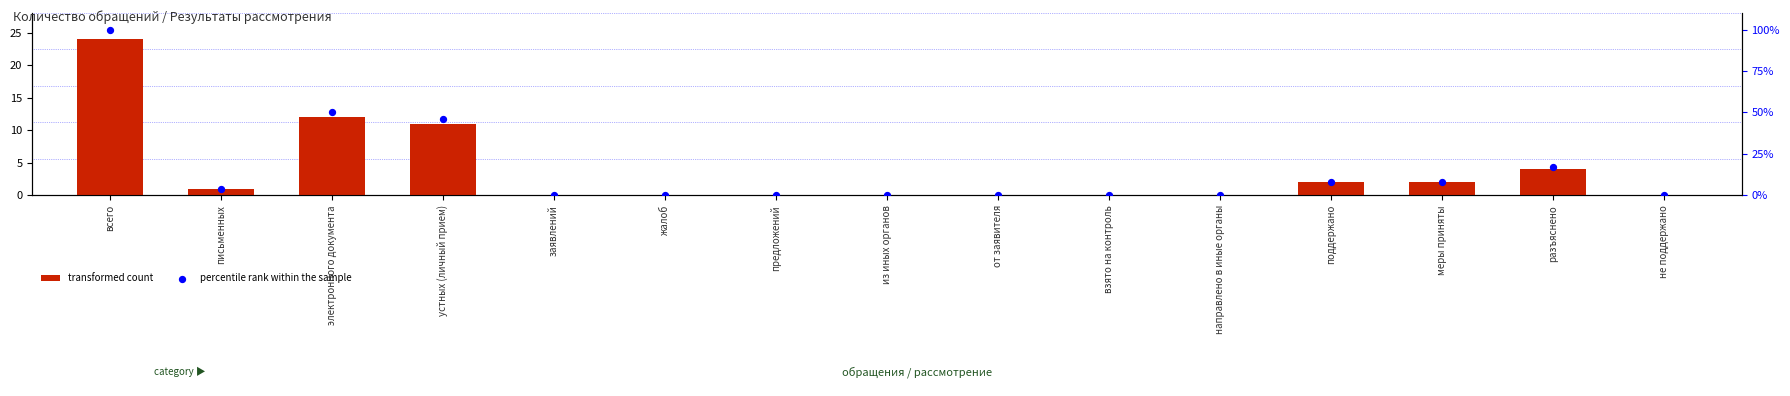

At which category is the sum across all series the highest?

всего